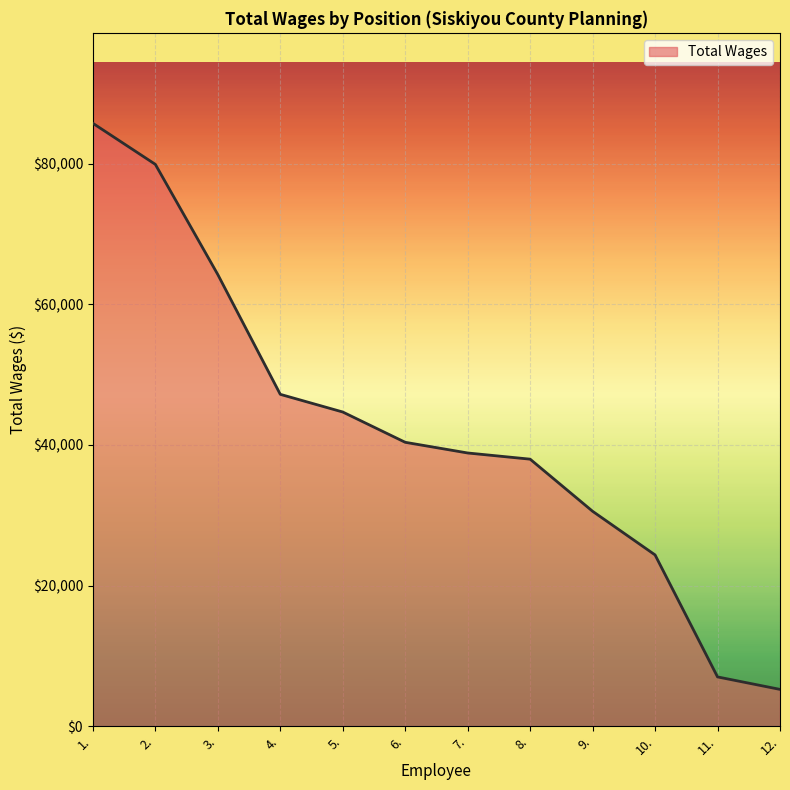

At which label is the value closest to 45494?

5.